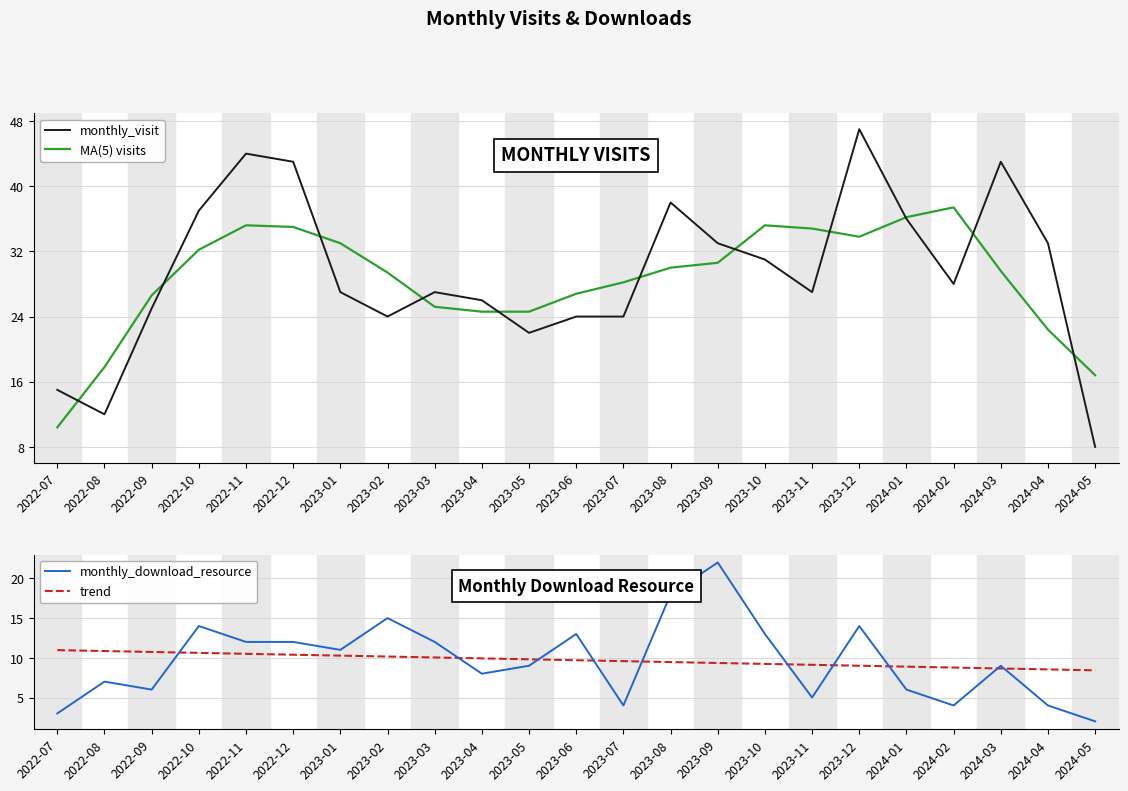

List the series in order of their peak value, highest first.

monthly_visit, MA(5) visits, monthly_download_resource, trend